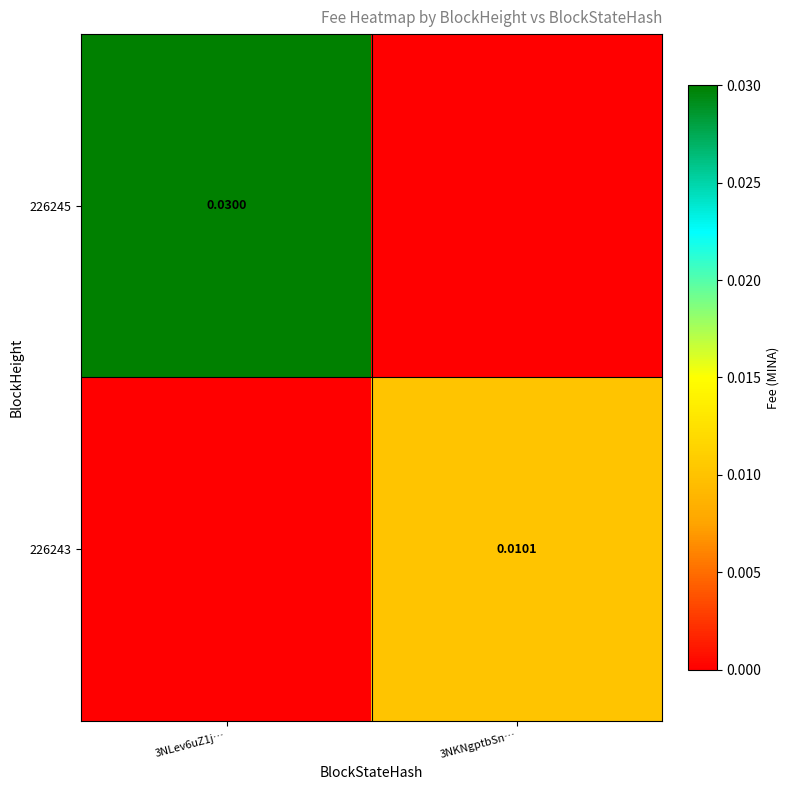

Between 3NKNgptbSn… and 3NLev6uZ1j…, which is larger?

3NLev6uZ1j…